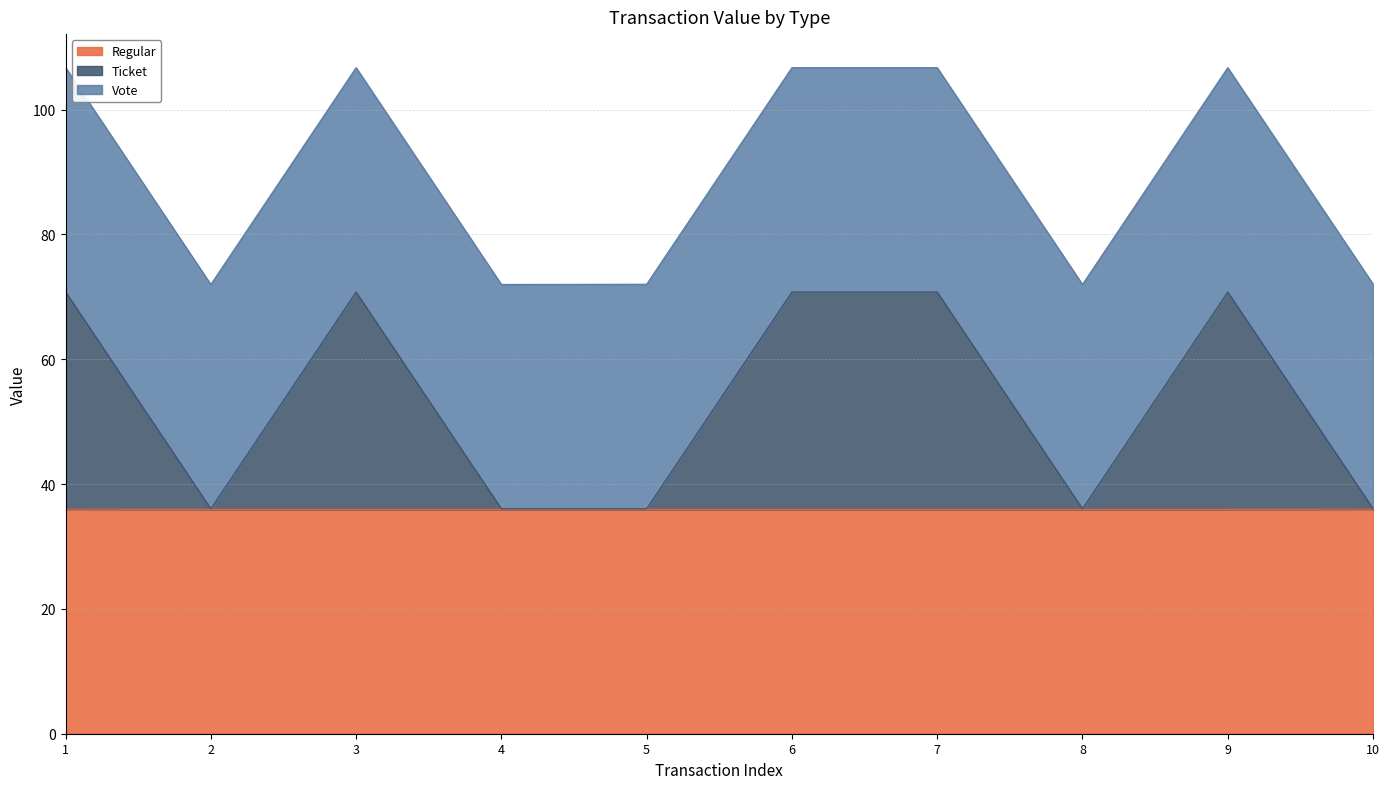

True or false: Regular and Ticket intersect in this chart.

False